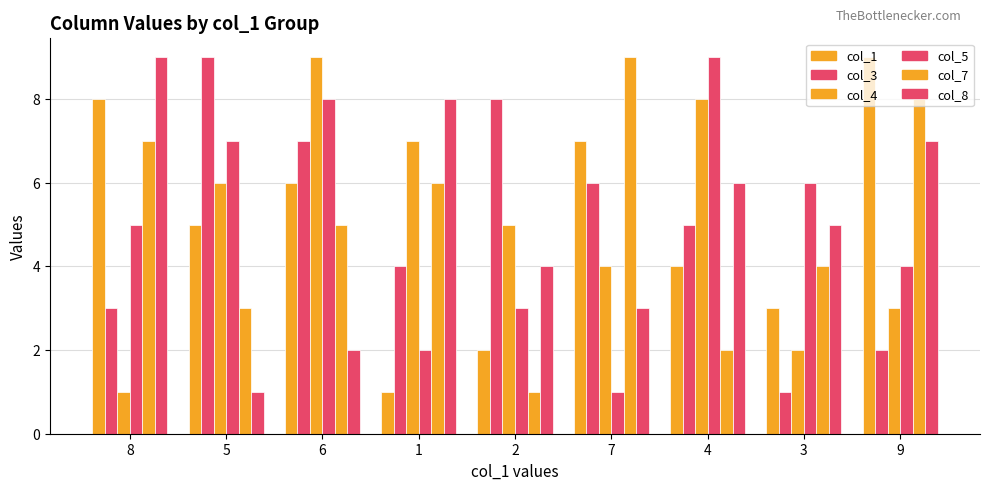

Which category has the highest value in the col_8 series?

8